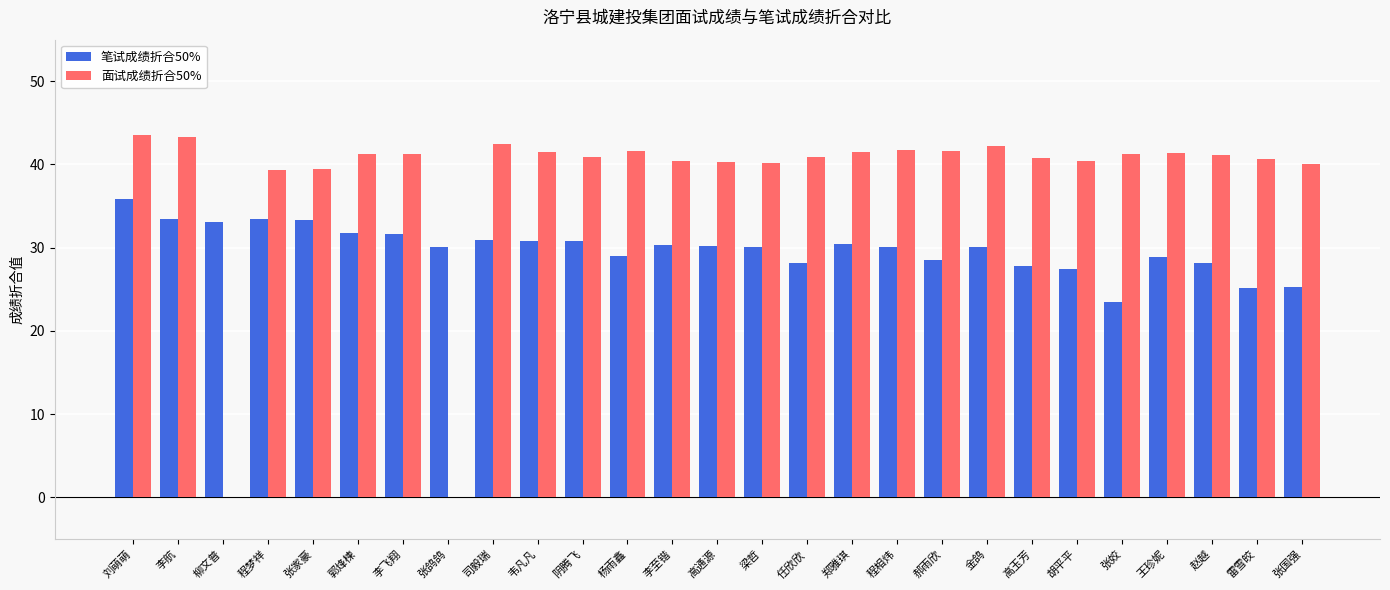

Which series changed the most between 柳文普 and 程相炜?

面试成绩折合50%